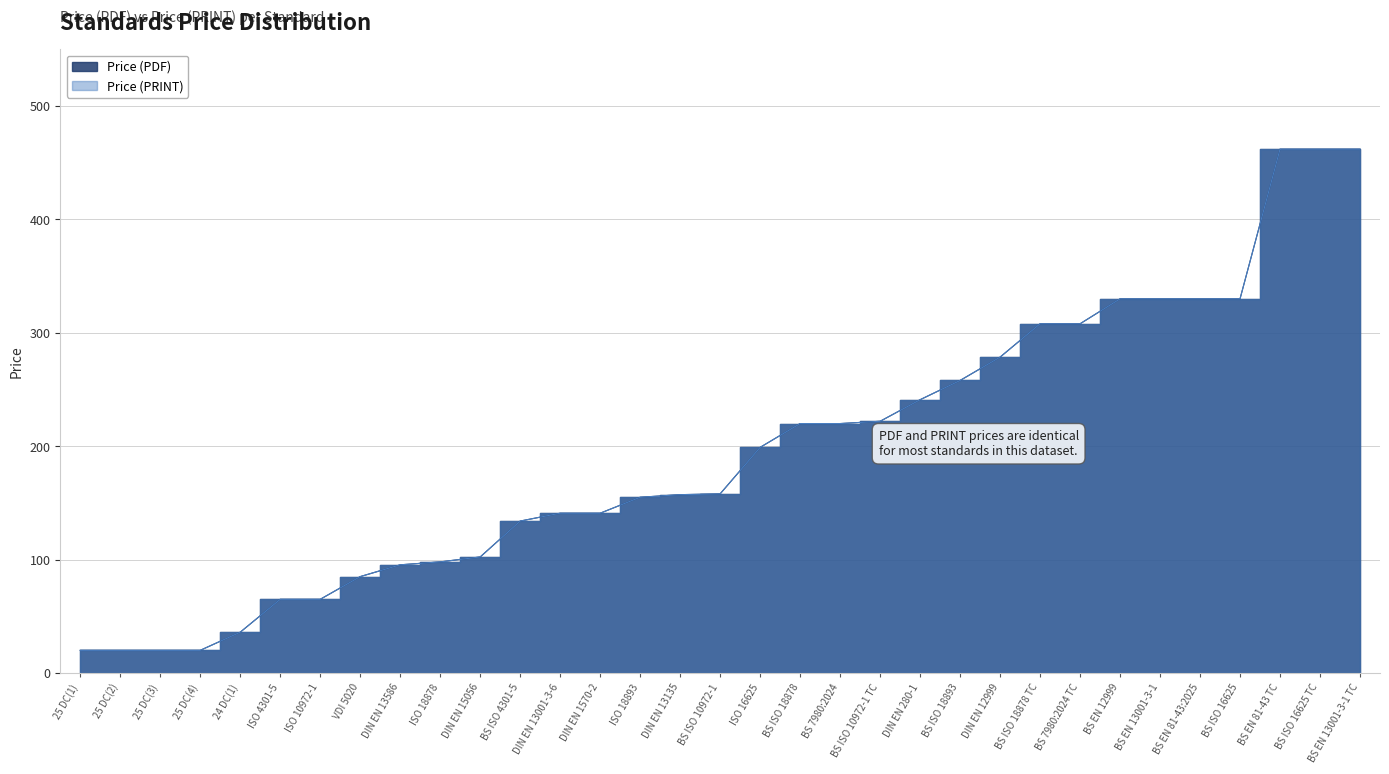

Rank the categories by Price (PRINT) value from lowest to highest.

25 DC(1), 25 DC(2), 25 DC(3), 25 DC(4), 24 DC(1), ISO 4301-5, ISO 10972-1, VDI 5020, DIN EN 13586, ISO 18878, DIN EN 15056, BS ISO 4301-5, DIN EN 13001-3-6, DIN EN 1570-2, ISO 18893, DIN EN 13135, BS ISO 10972-1, ISO 16625, BS ISO 18878, BS 7980:2024, BS ISO 10972-1 TC, DIN EN 280-1, BS ISO 18893, DIN EN 12999, BS ISO 18878 TC, BS 7980:2024 TC, BS EN 12999, BS EN 13001-3-1, BS EN 81-43:2025, BS ISO 16625, BS EN 81-43 TC, BS ISO 16625 TC, BS EN 13001-3-1 TC